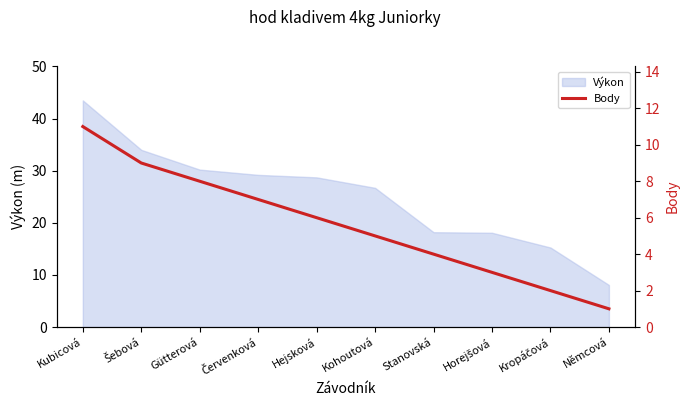

True or false: Výkon has a value of 43.5 at Kubicová.

True